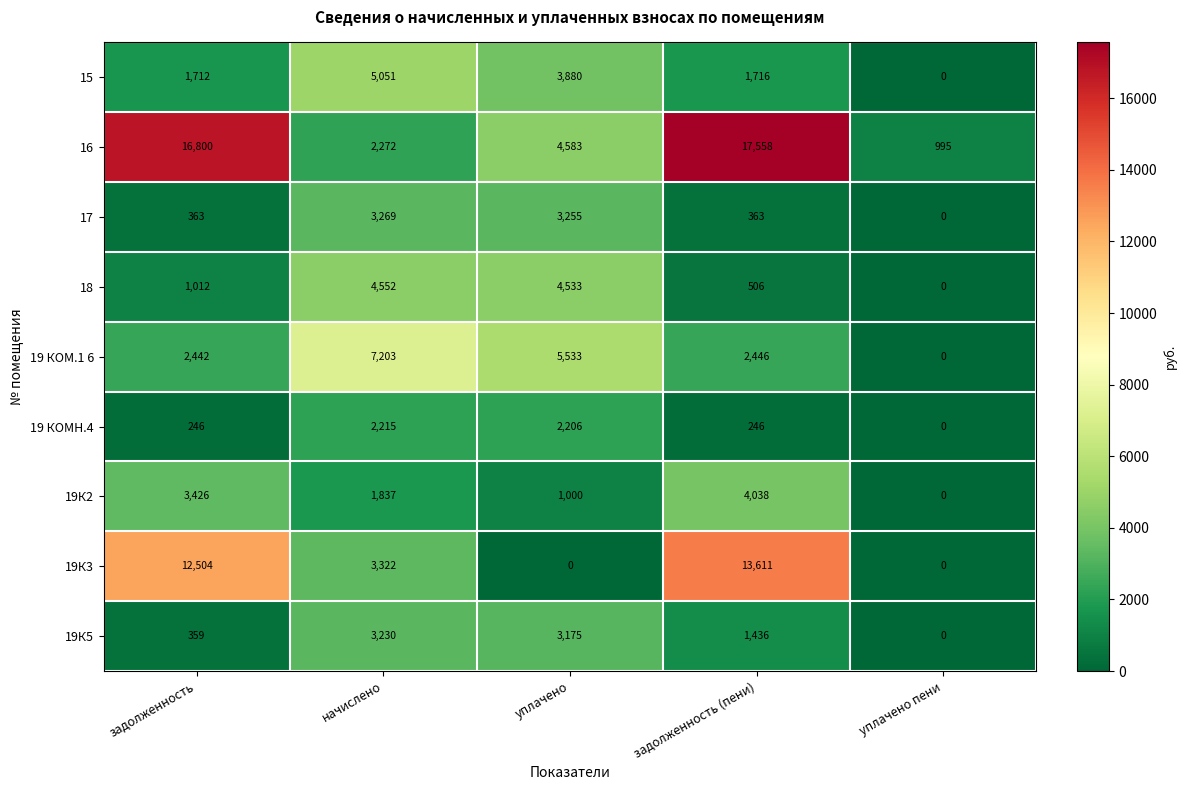

What is the approximate value of 16 at задолженность (пени)?

17558